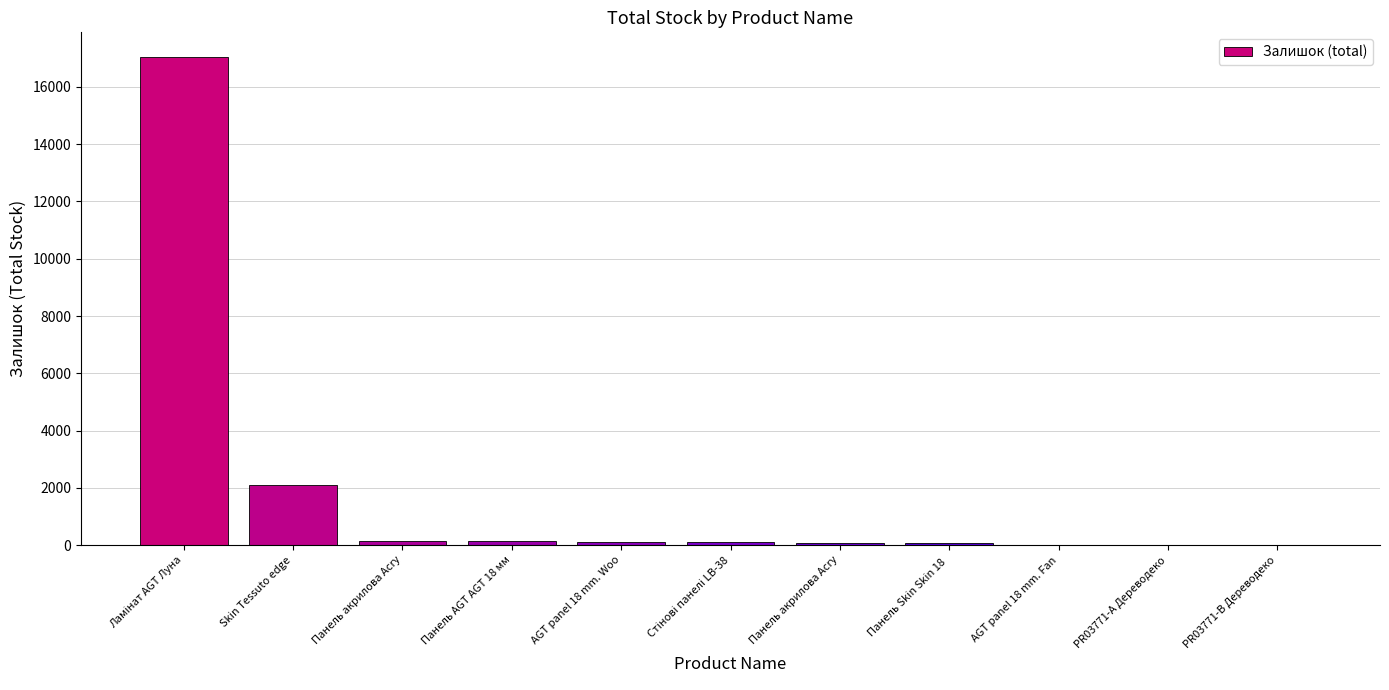

What is the sum of the values at PR03771-А Дереводеко and Панель акрилова Acry?

172